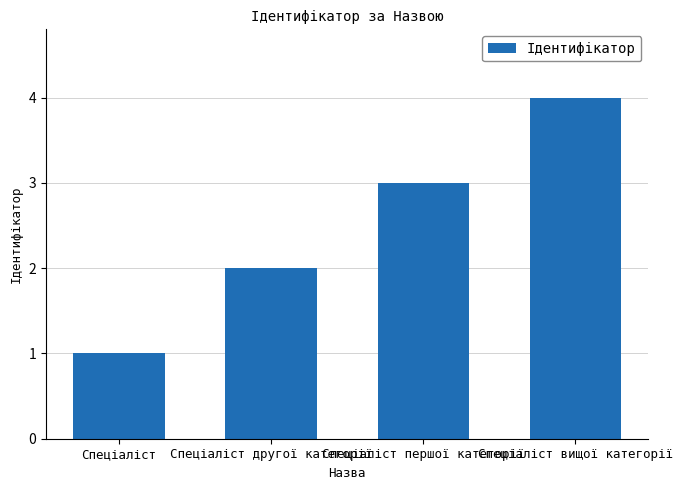

Between Спеціаліст першої категорії and Спеціаліст другої категорії, which is larger?

Спеціаліст першої категорії